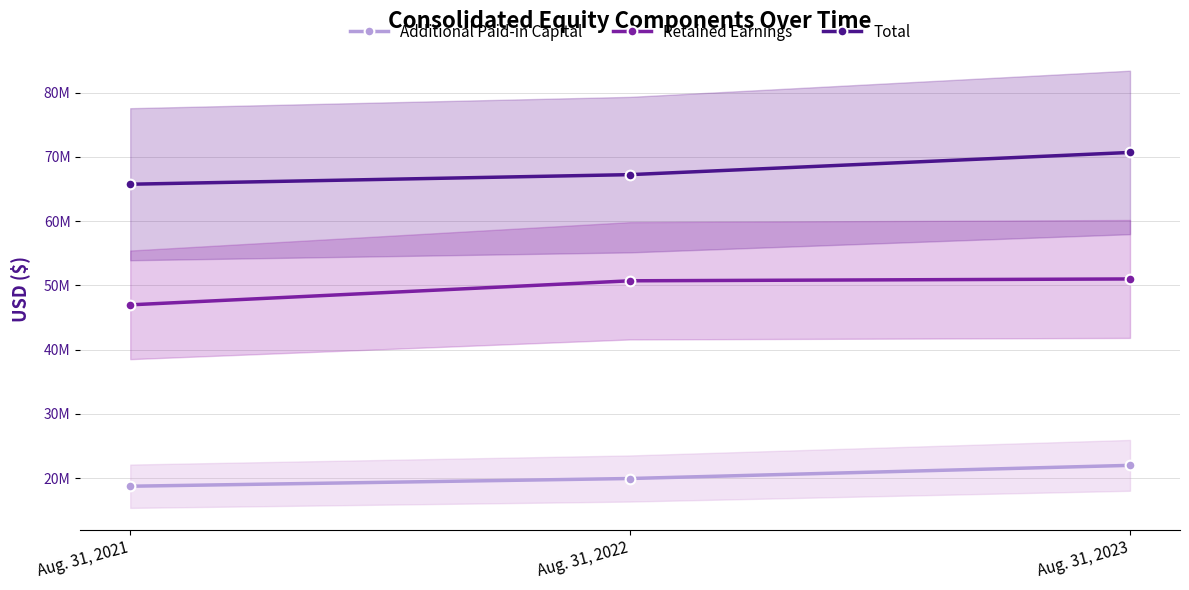

Which series changed the most between Aug. 31, 2021 and Aug. 31, 2022?

Retained Earnings